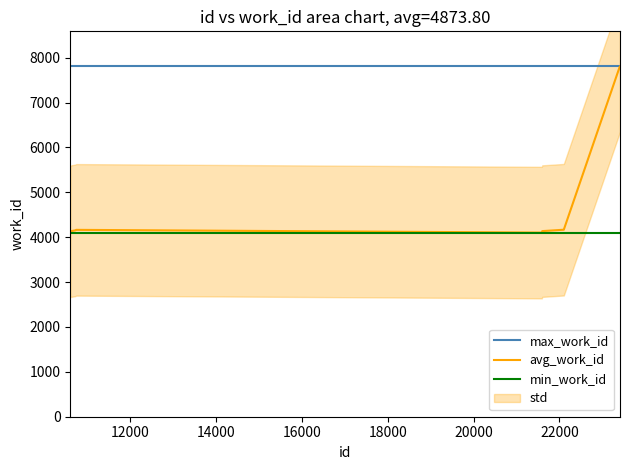

What is the lowest value of the avg_work_id series?

4103